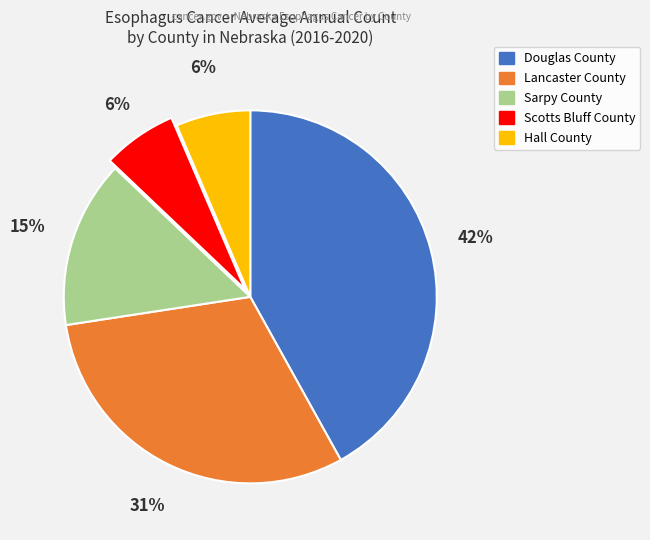

Is there a majority slice in this chart?

No